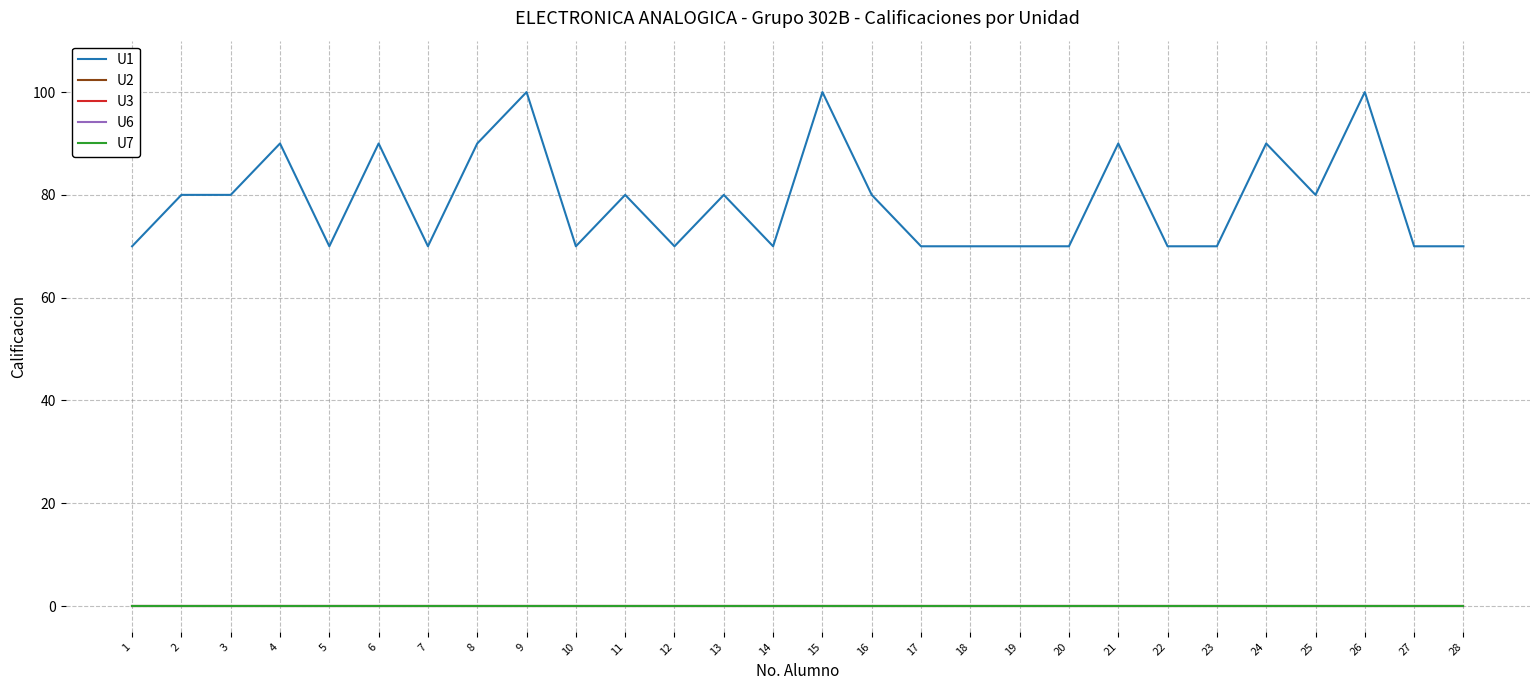

True or false: U2 and U7 cross at least once.

False